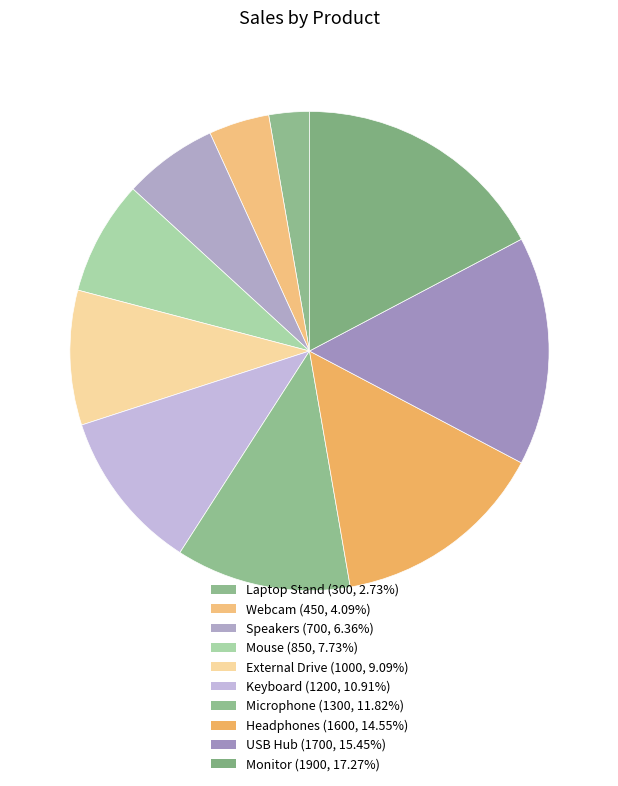

Is it true that Headphones is 15% of the pie?

True